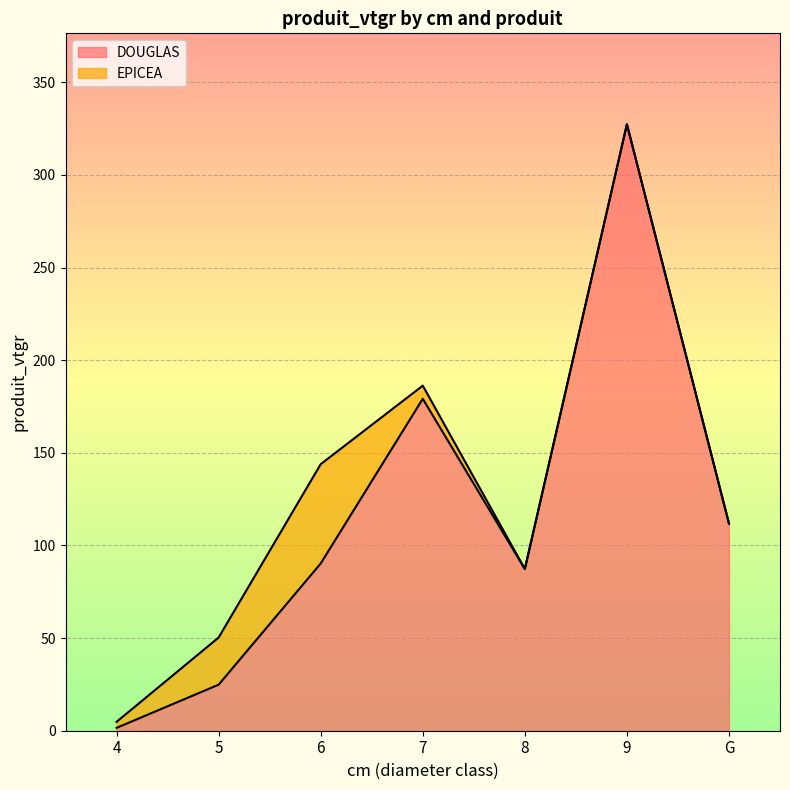

What is the ratio of the value at 5 to the value at 6?

0.3